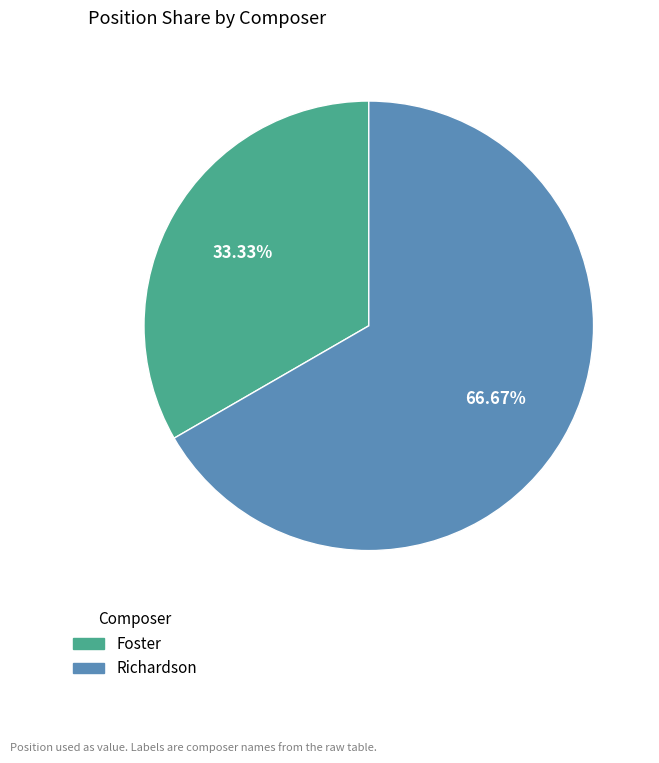

To the nearest percent, what is the difference between the largest and smallest slice percentages?

33%